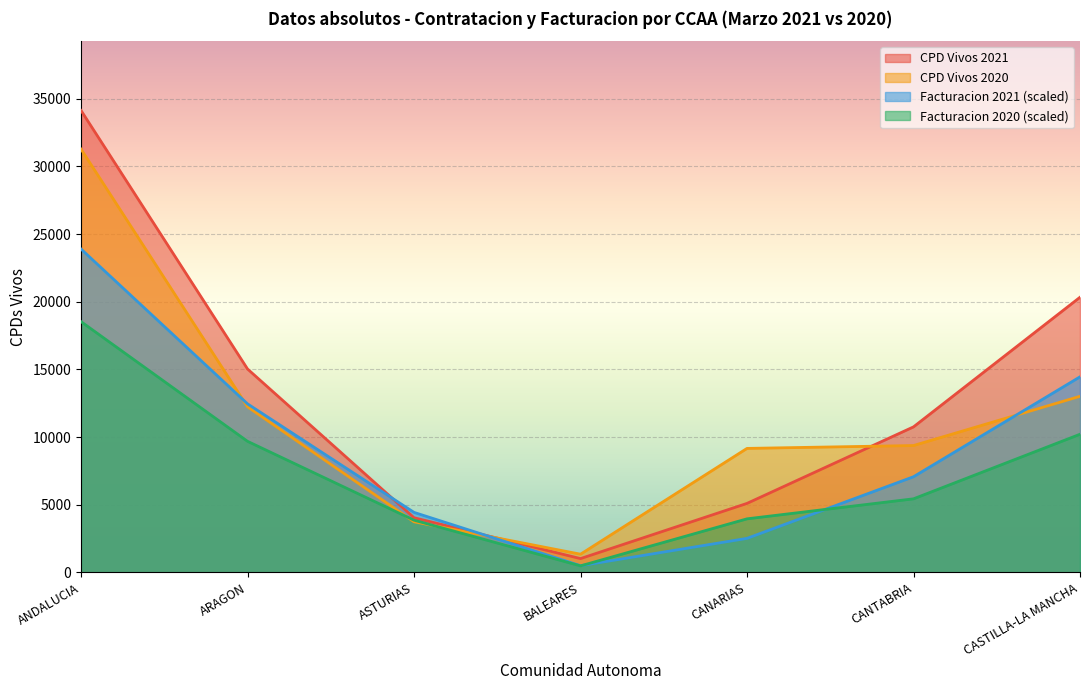

What is the label of the 7th point from the left?

CASTILLA-LA MANCHA